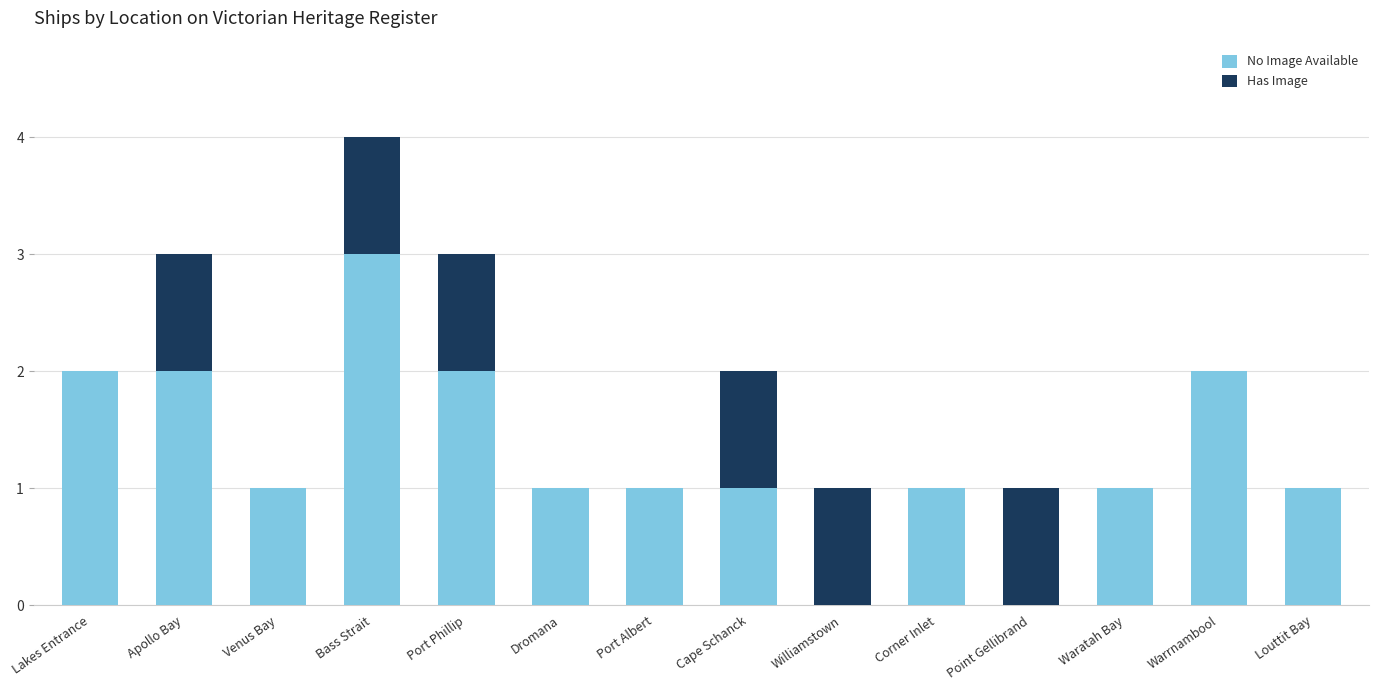

Reading right to left, what are the values for No Image Available?

Louttit Bay=1	Warrnambool=2	Waratah Bay=1	Point Gellibrand=0	Corner Inlet=1	Williamstown=0	Cape Schanck=1	Port Albert=1	Dromana=1	Port Phillip=2	Bass Strait=3	Venus Bay=1	Apollo Bay=2	Lakes Entrance=2